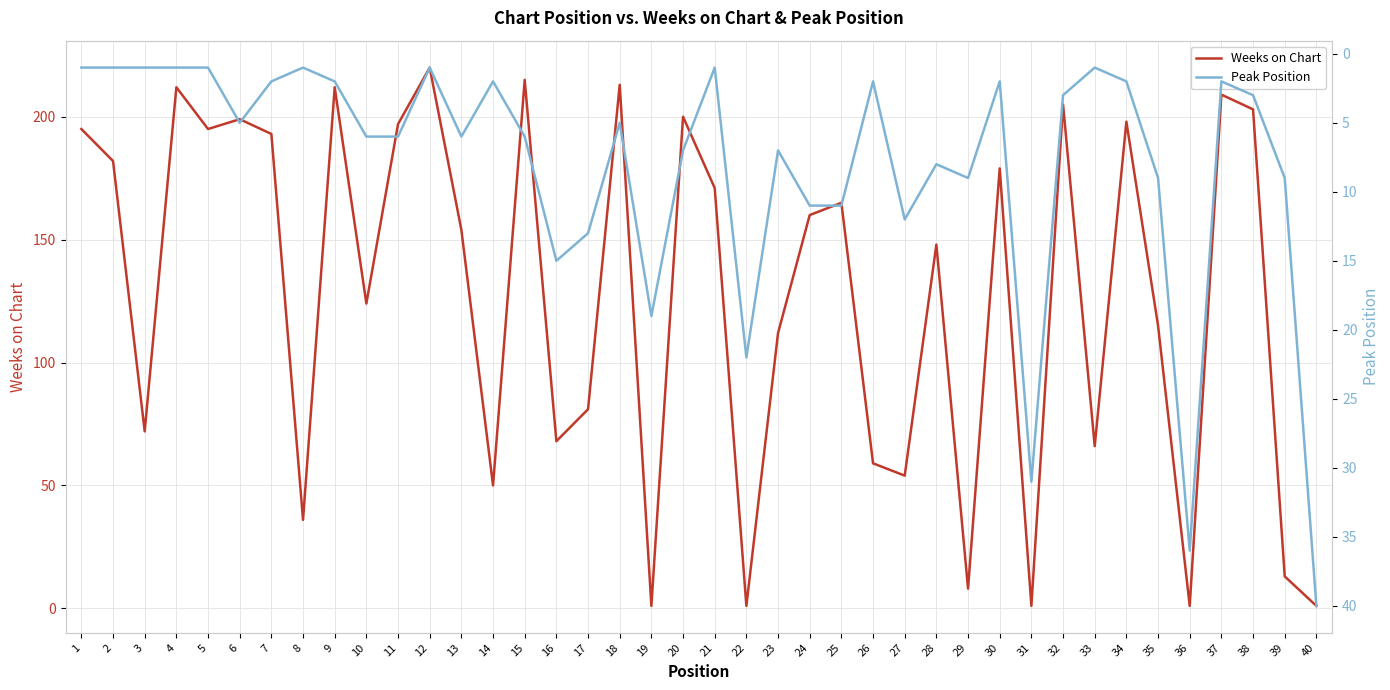

At 24, list the series in order from largest to smallest.

Weeks on Chart, Peak Position